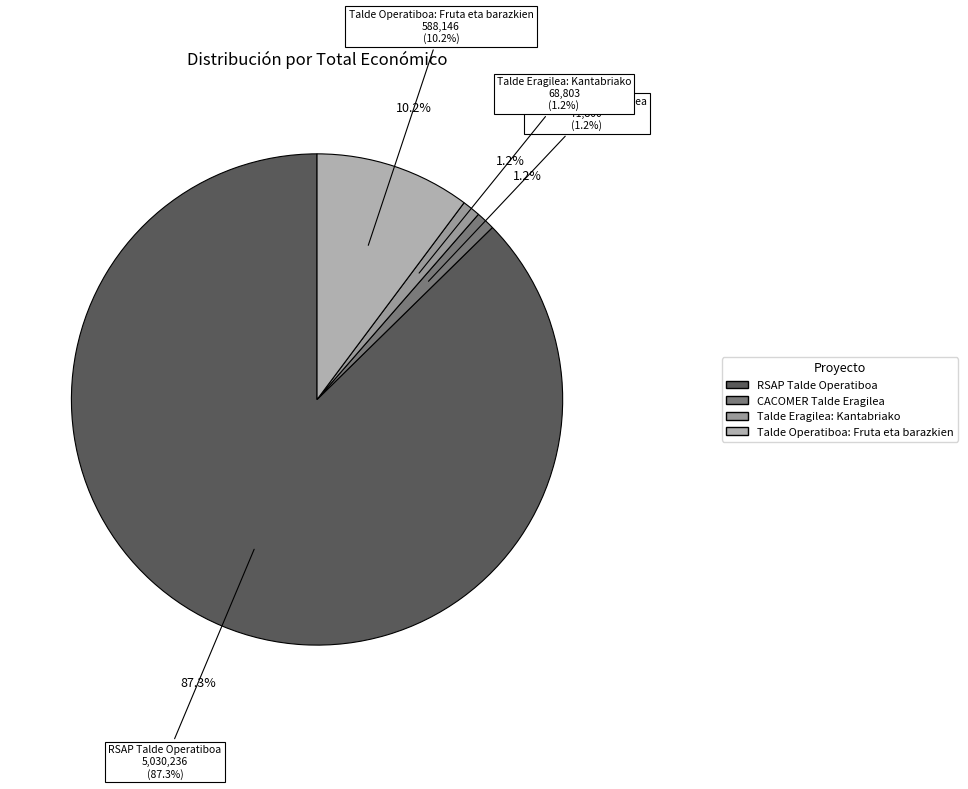

Is it true that CACOMER Talde Eragilea is 1% of the pie?

True